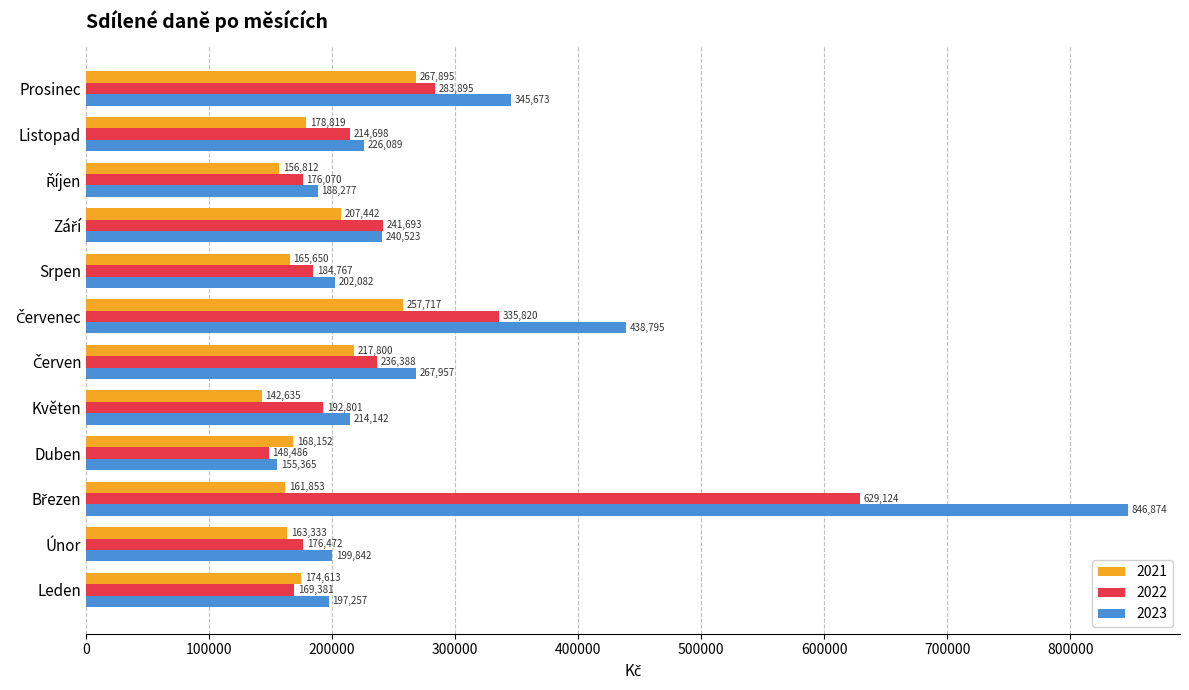

What is the difference between the maximum and minimum values in the 2023 series?

691509.0